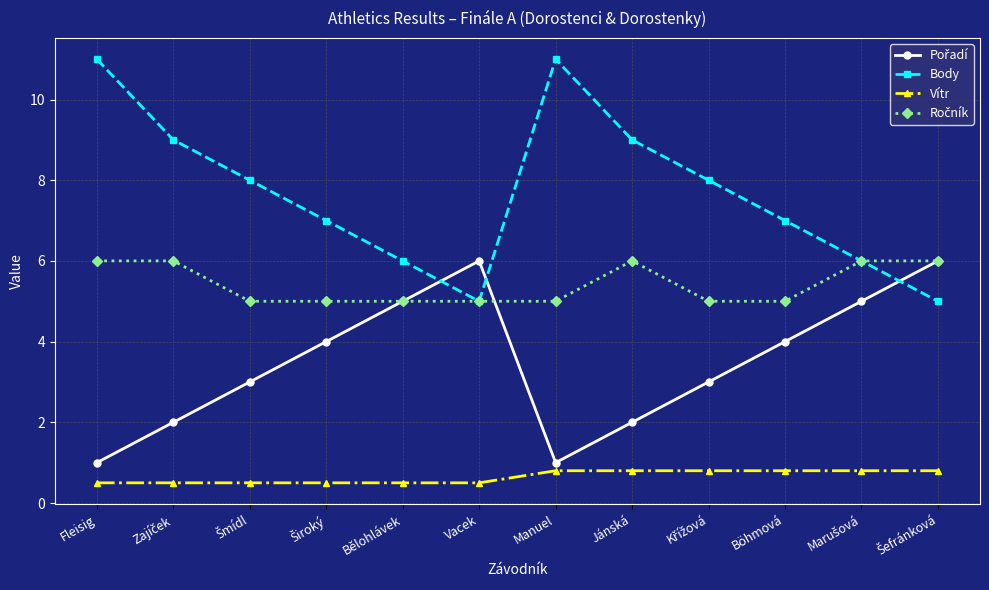

At which category does Body reach its first local valley?

Vacek